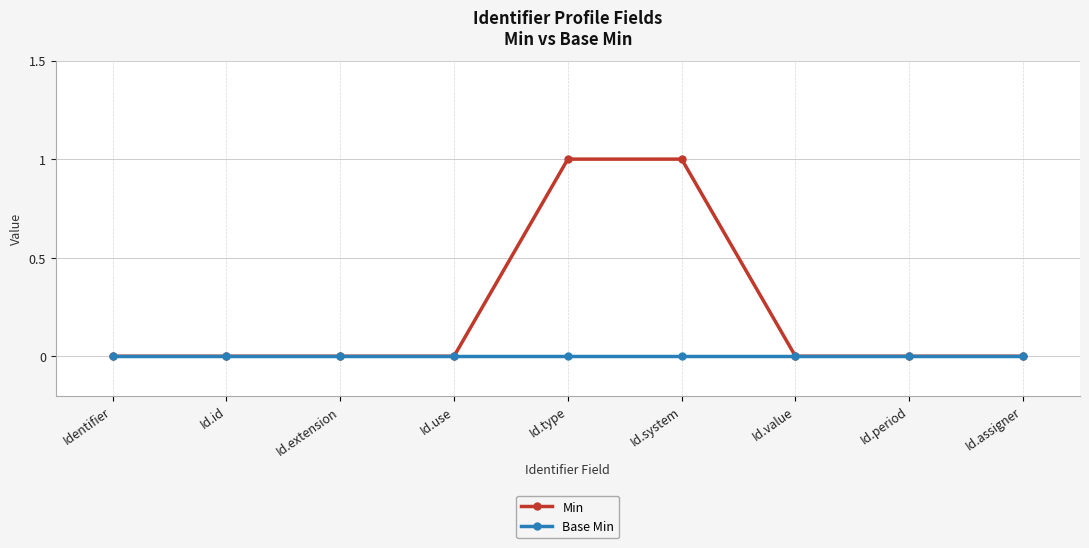

Which series has the largest total across all categories?

Min